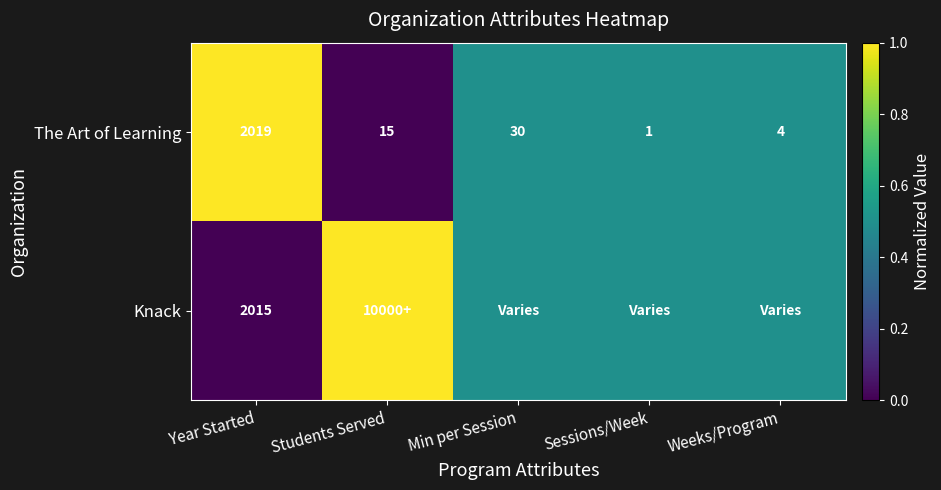

Read the The Art of Learning value at Min per Session.

30.0